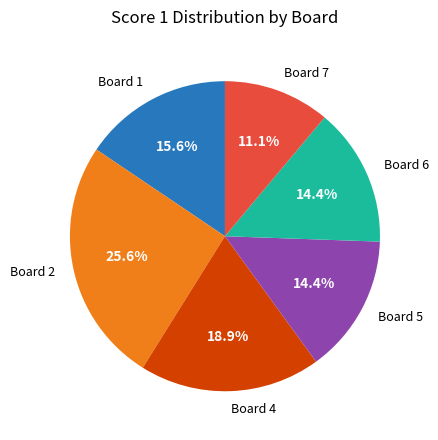

To the nearest percent, what is the difference between the largest and smallest slice percentages?

14%